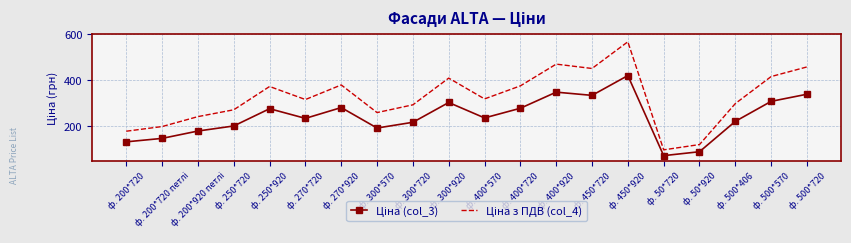

At which category is the sum across all series the highest?

ф. 450*920